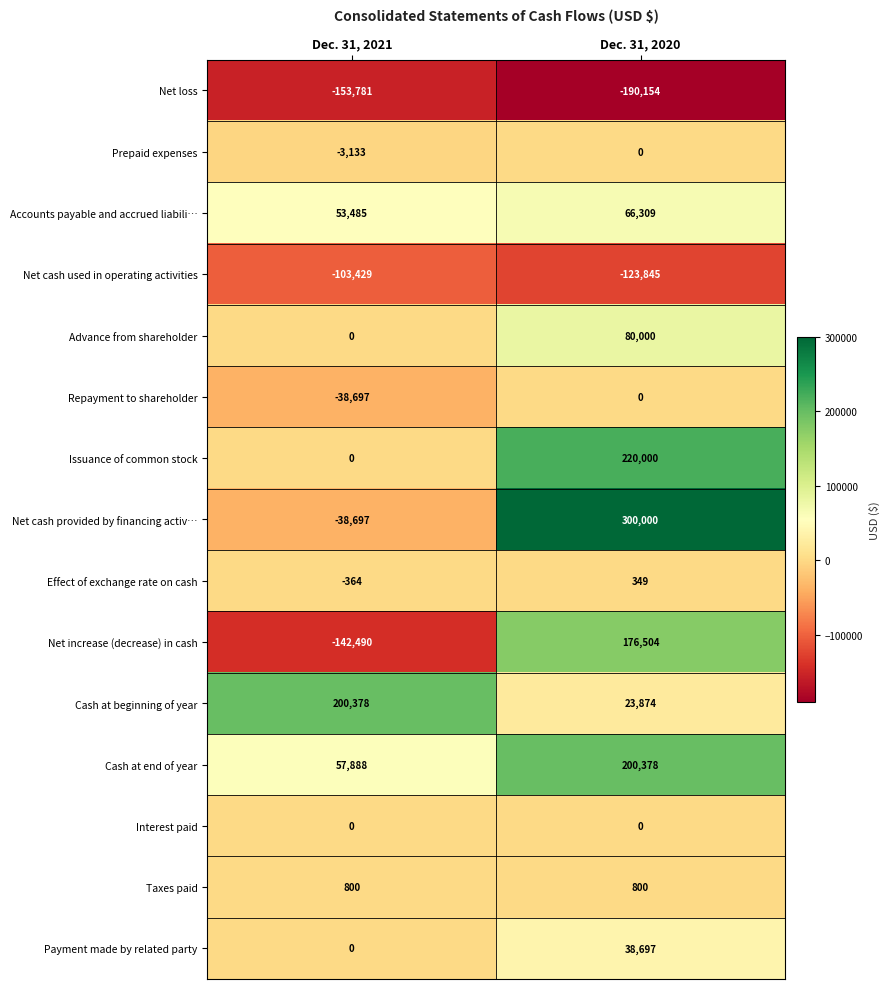

List the labels in order of Net loss value, smallest first.

Dec. 31, 2020, Dec. 31, 2021